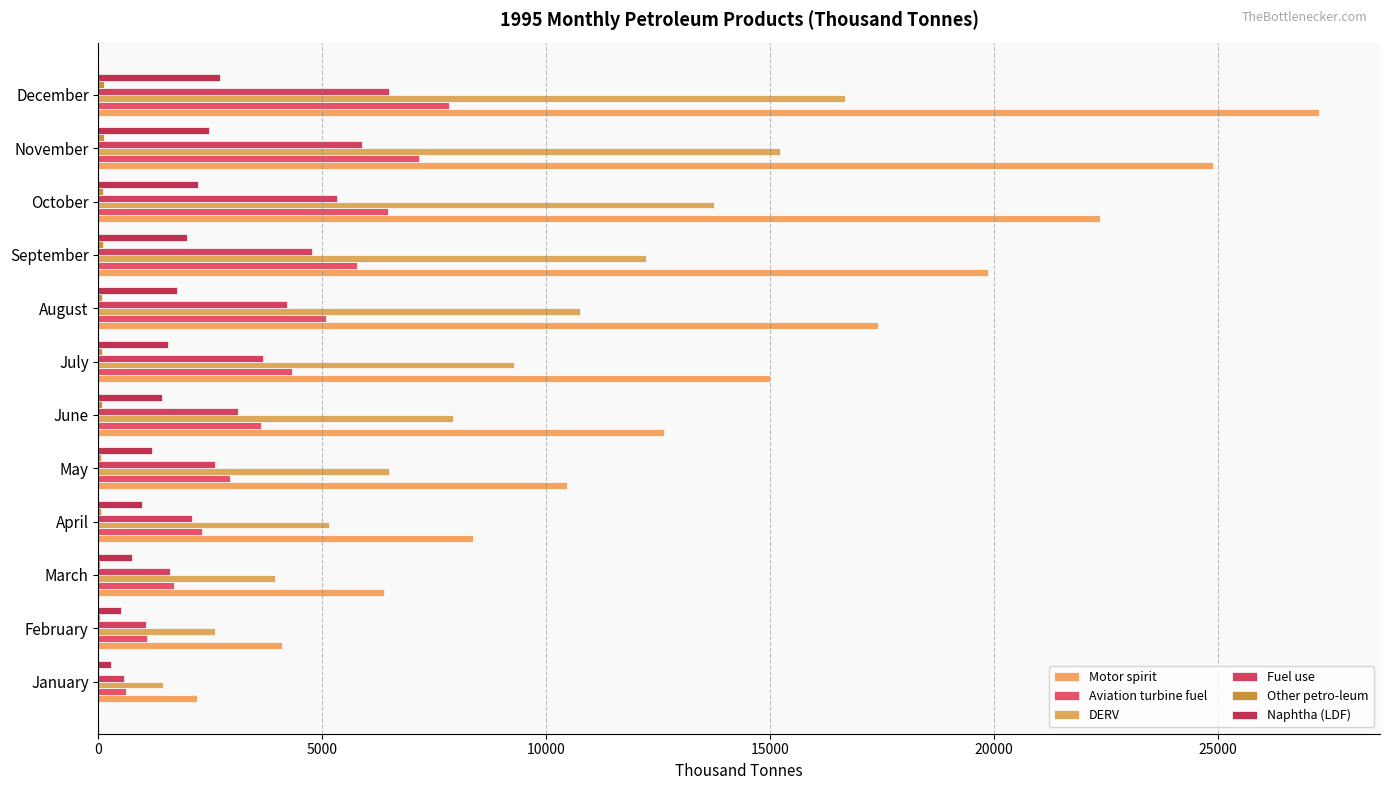

What is the minimum value for Motor spirit?

2202.0